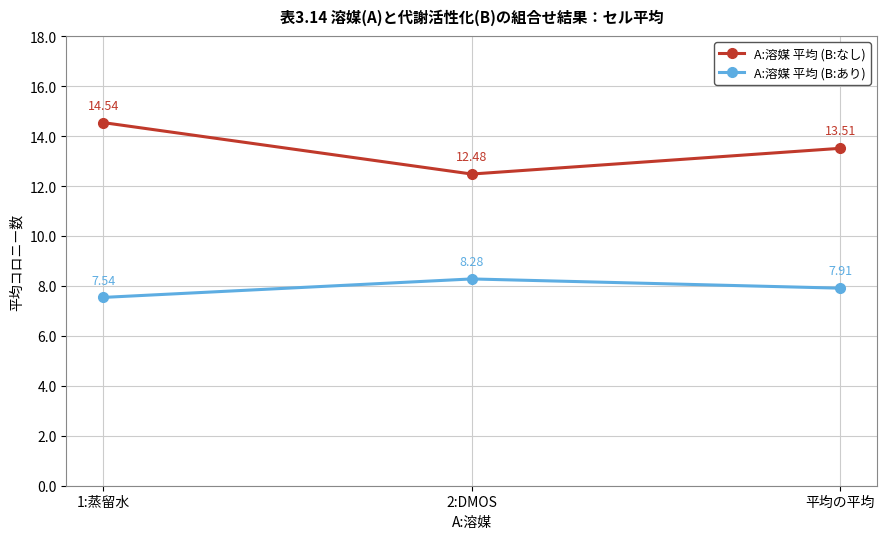

Where is A:溶媒 平均 (B:なし) nearest to the value 13?

平均の平均